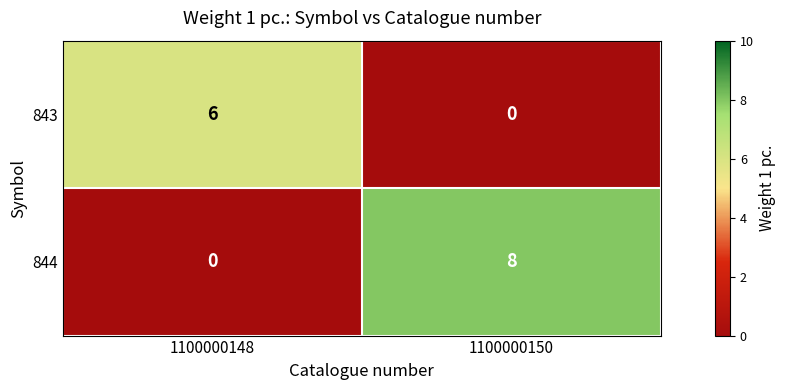

Which series has the largest total across all categories?

844